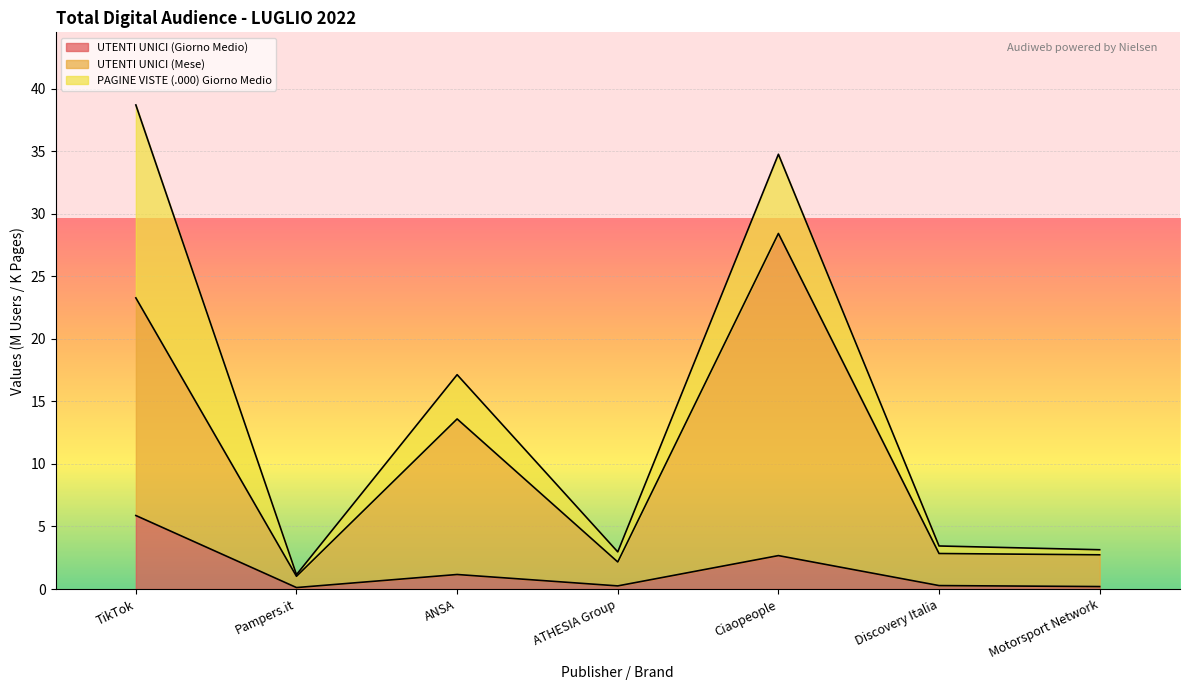

In UTENTI UNICI (Giorno Medio), how many points are lower than both neighbors (excluding endpoints)?

2